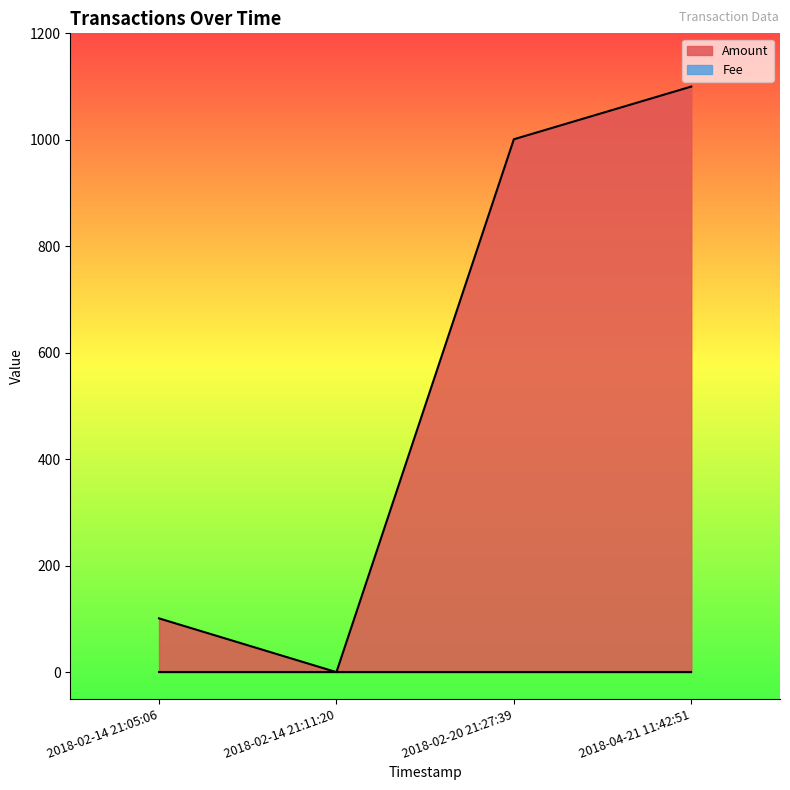

Which series has the widest spread of values?

Amount